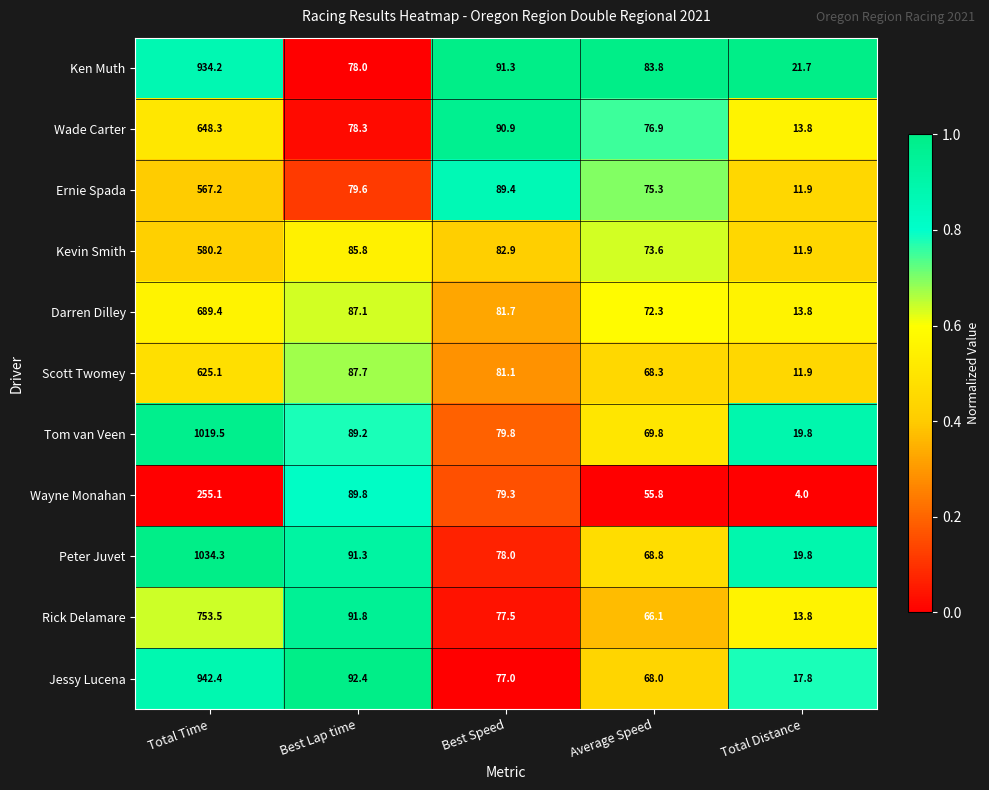

What is the sum of all Peter Juvet values?

1292.2